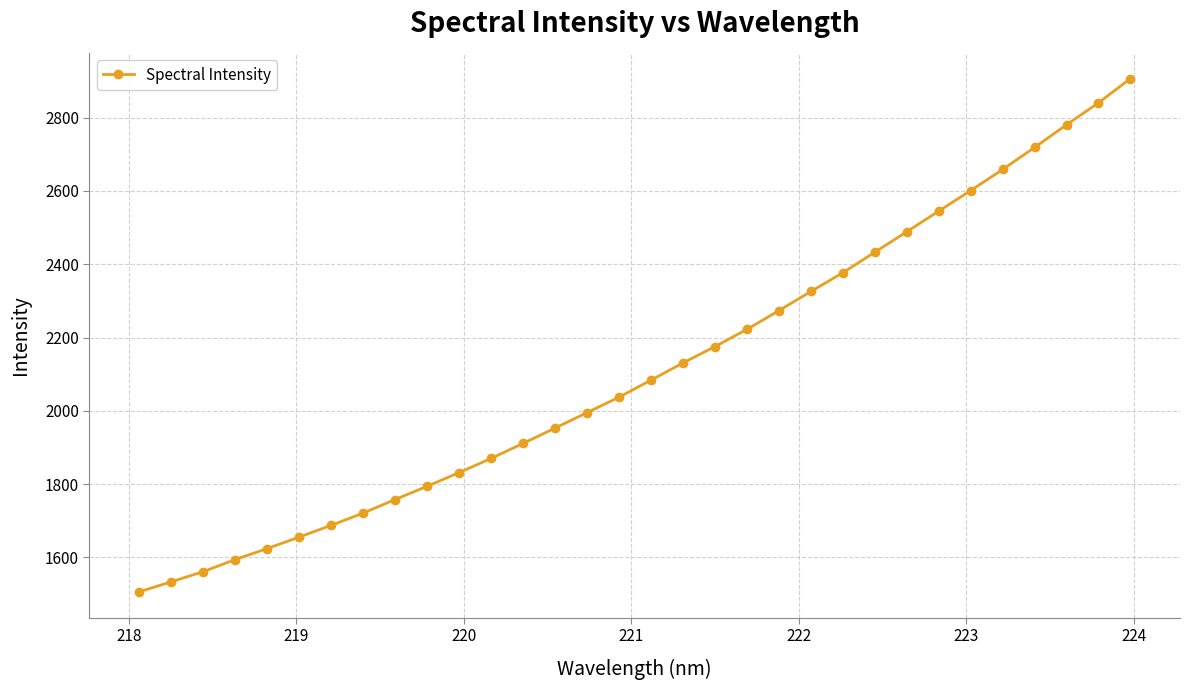

What is the difference between the second highest and second lowest values?

1306.9